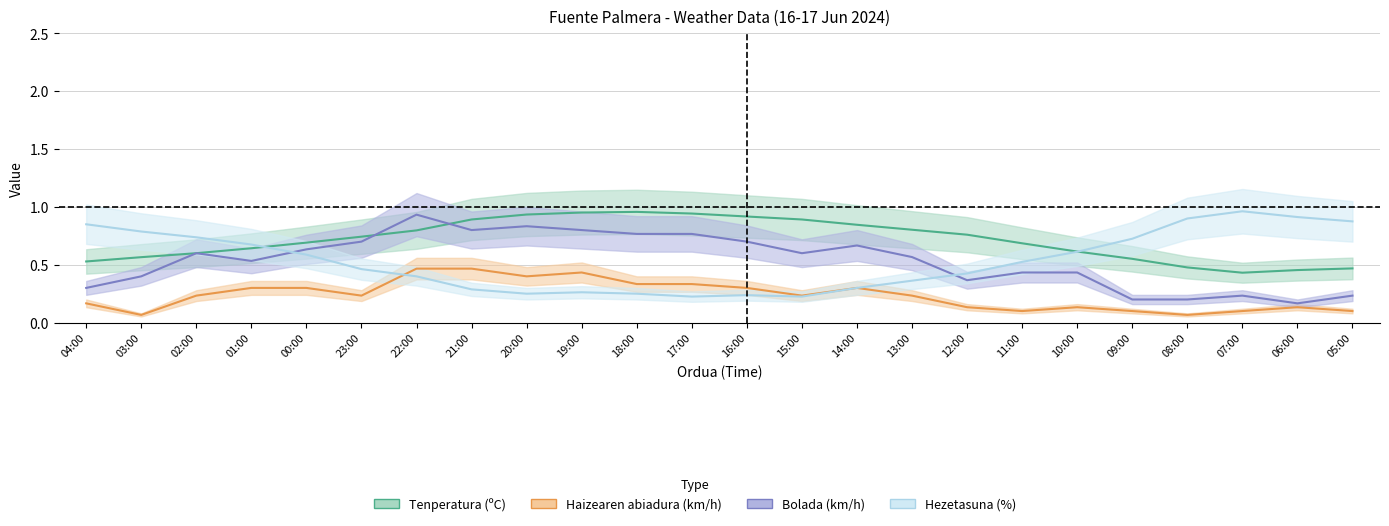

The Hezetasuna (%) series shows 1.4 at 08:00. True or false?

False